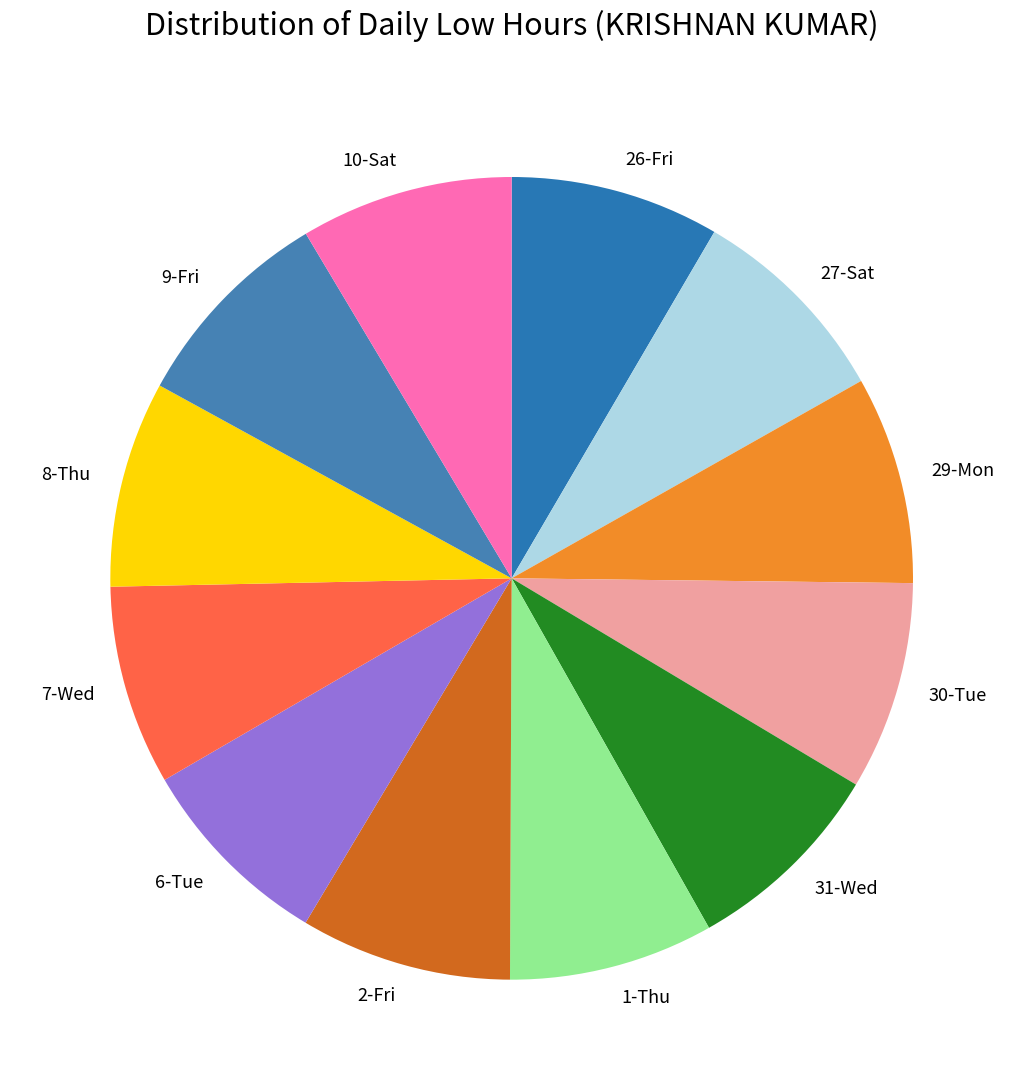

Does 1-Thu account for over 50% of the chart?

No